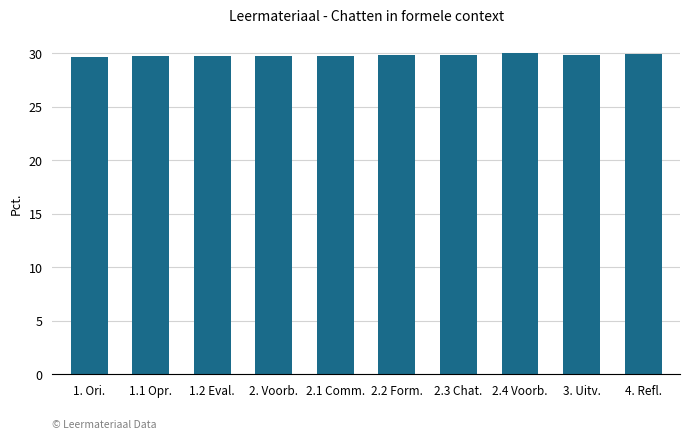

The chart shows a value of 29.7 at 2.1 Comm.. True or false?

True